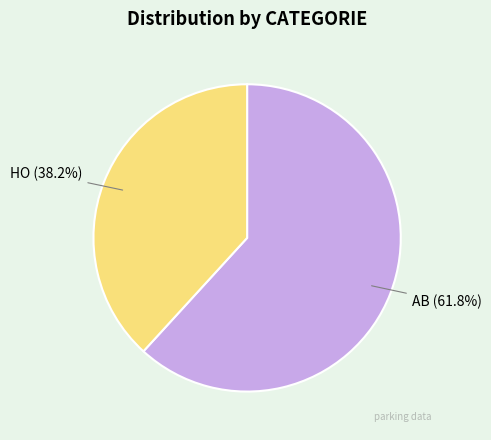

Rank the categories by value from highest to lowest.

AB, HO